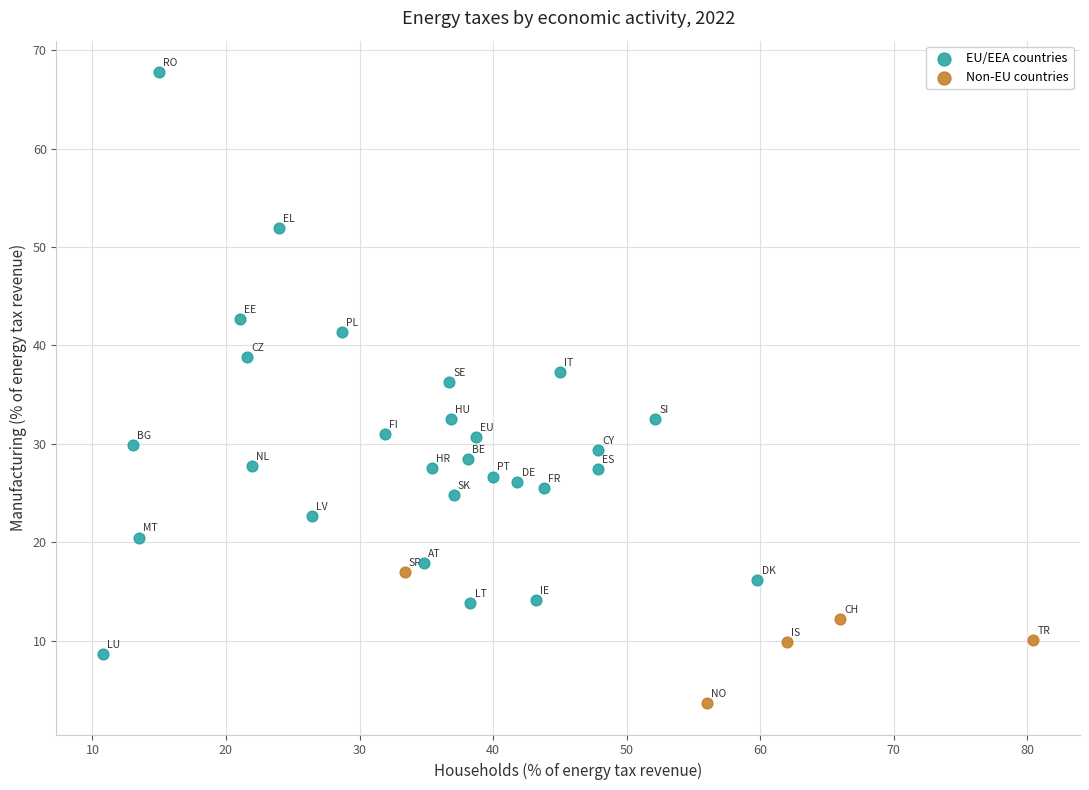

Which series reaches the minimum Y coordinate?

Non-EU countries